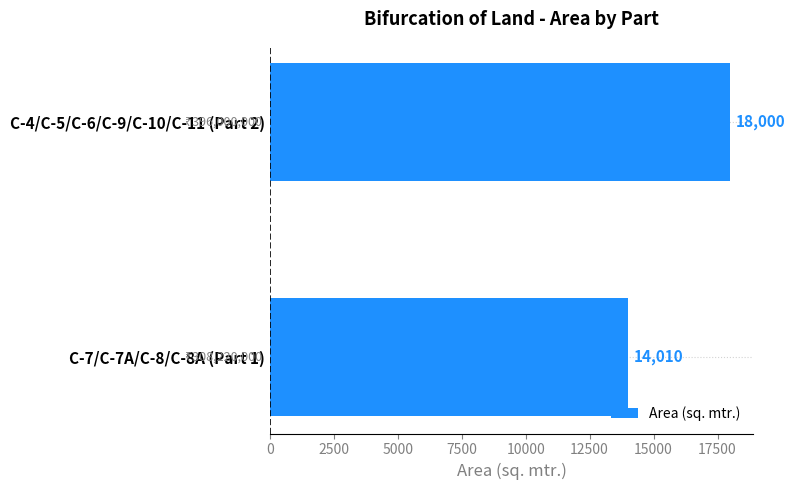

How many data points are less than 18000?

1